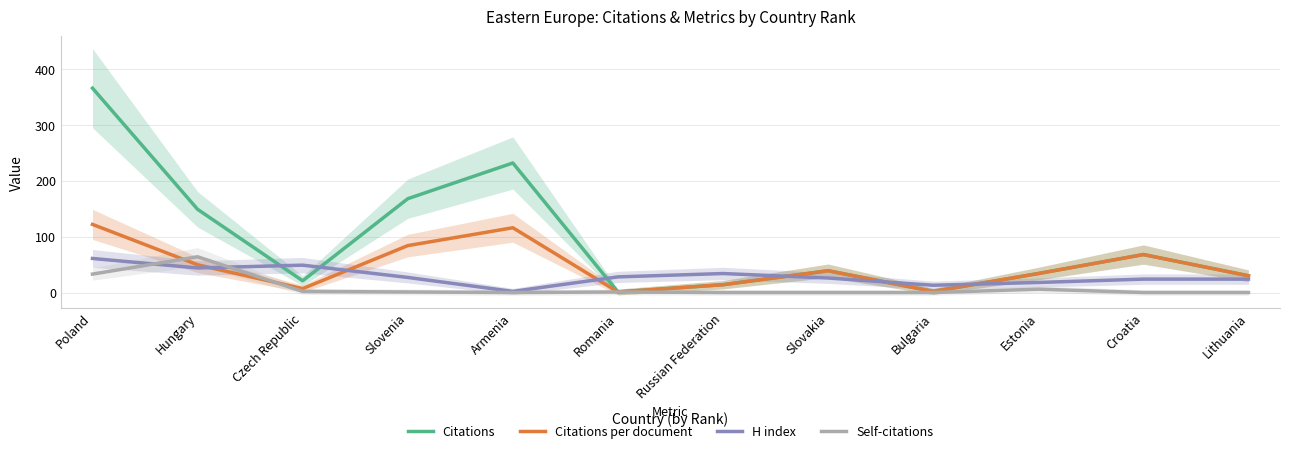

List the series in order of their peak value, highest first.

Citations, Citations per document, Self-citations, H index